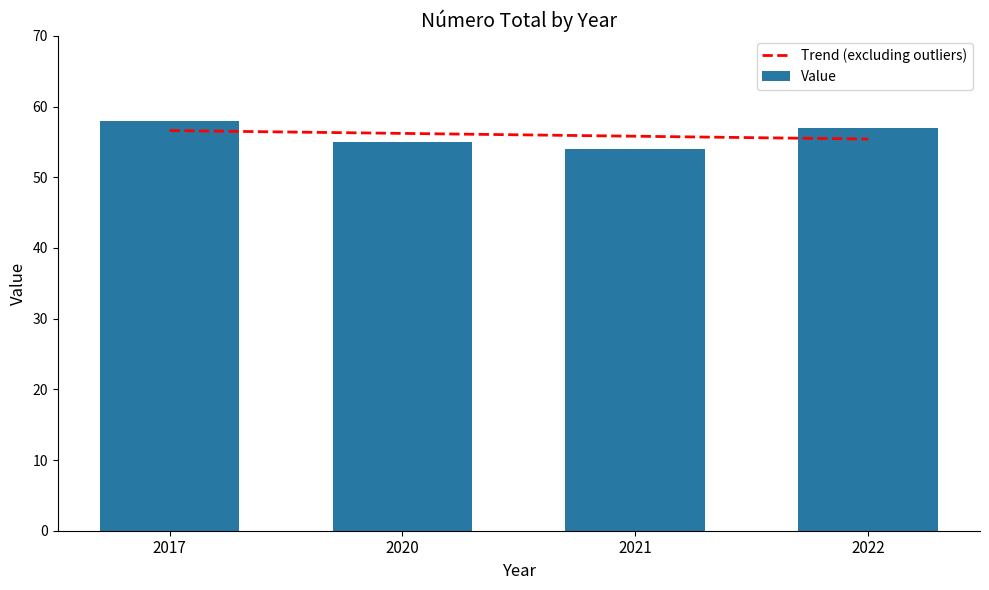

Between 2021 and 2017, which is larger?

2017